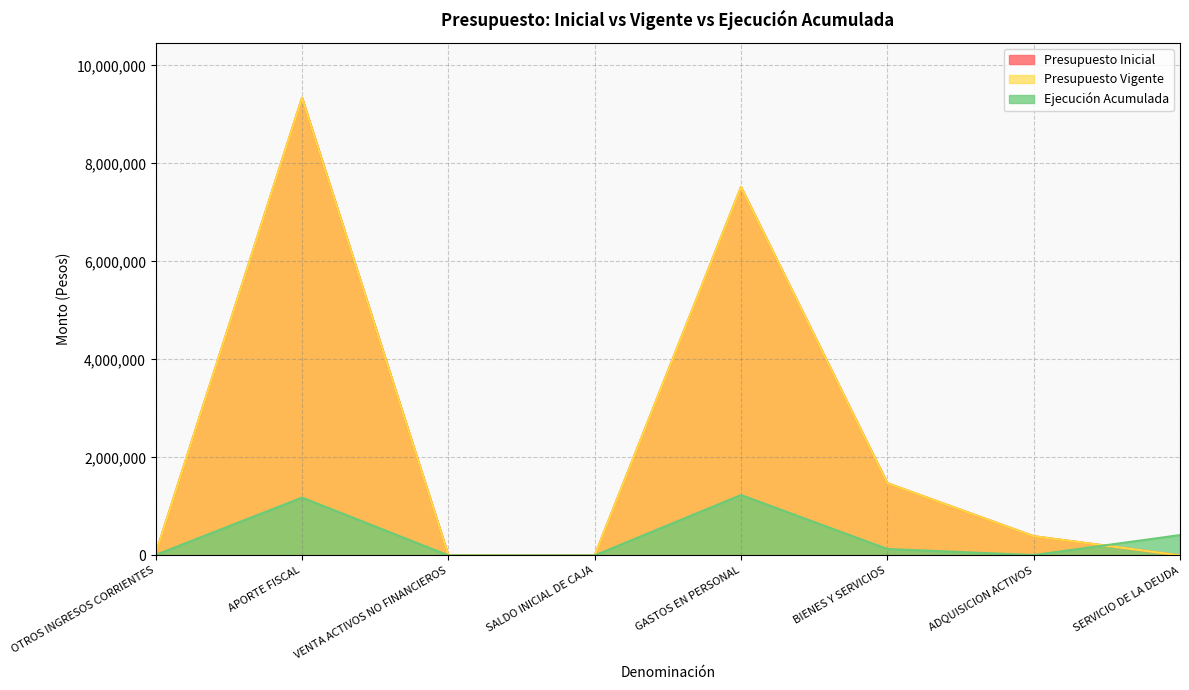

The value of Presupuesto Vigente at GASTOS EN PERSONAL is 7518157. True or false?

True